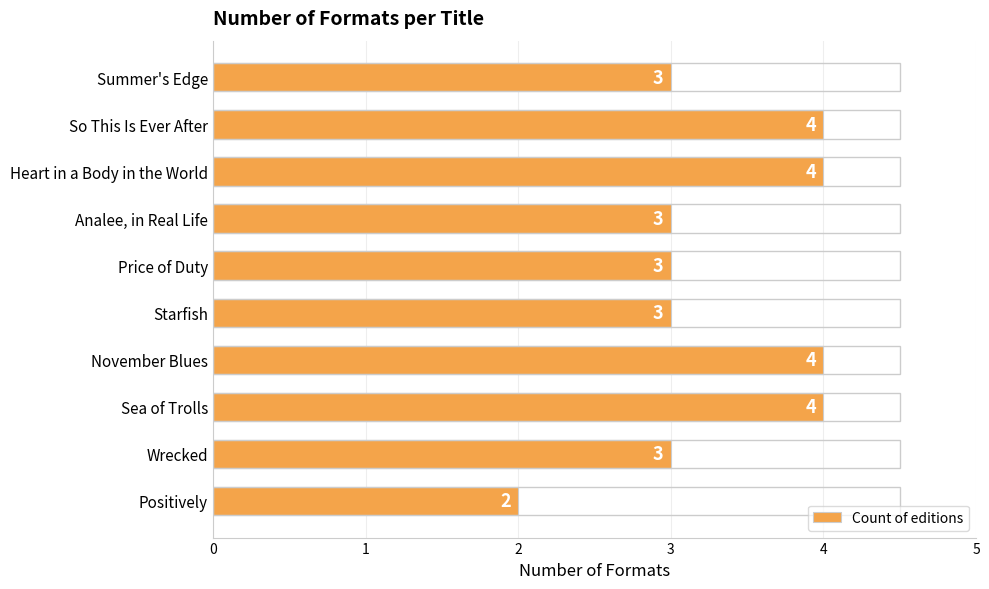

Does the chart contain stacked bars?

No